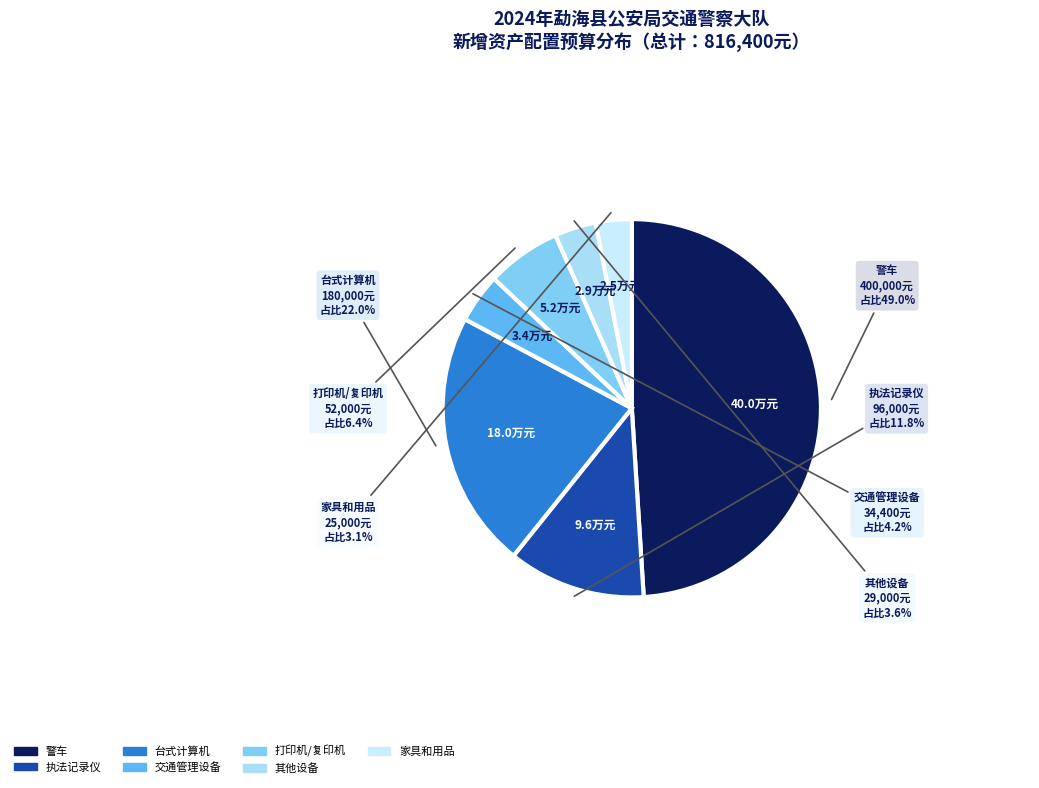

To the nearest percent, what is the average slice percentage?

14%